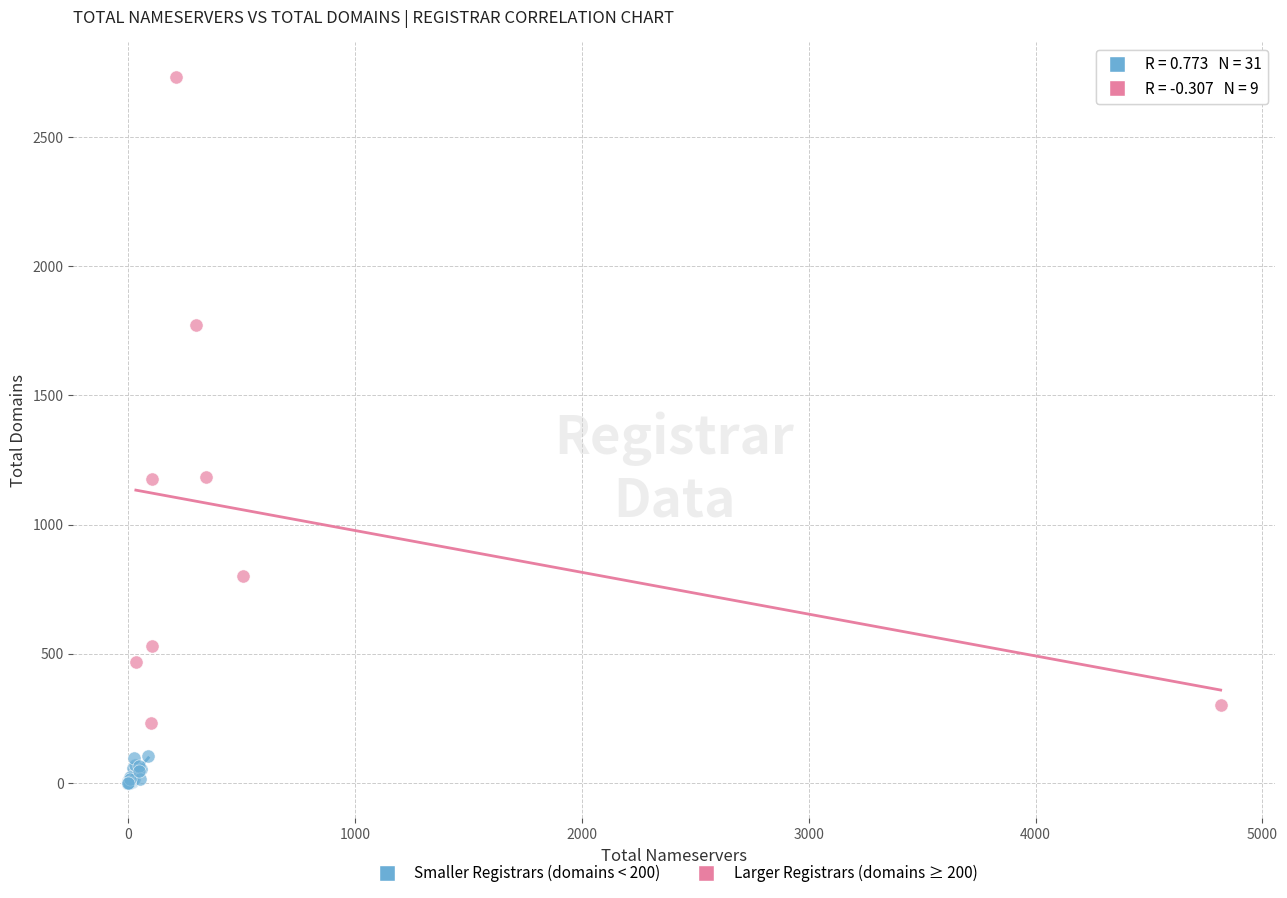

Which series contains the lowest Y value?

Smaller Registrars (domains < 200)